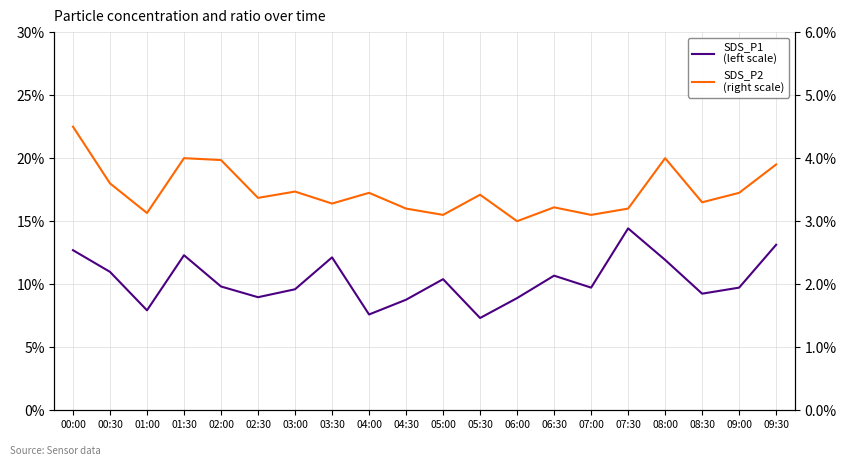

What value does the SDS_P1
(left scale) series have at 09:30?

13.1